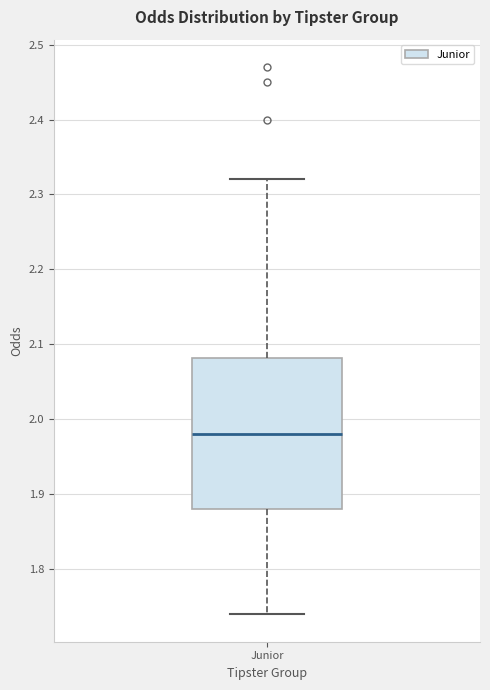

Where is the lower edge of the box for Junior on the y-axis? The values are not printed on the chart, so give them approximately, as read against the axis.

1.88